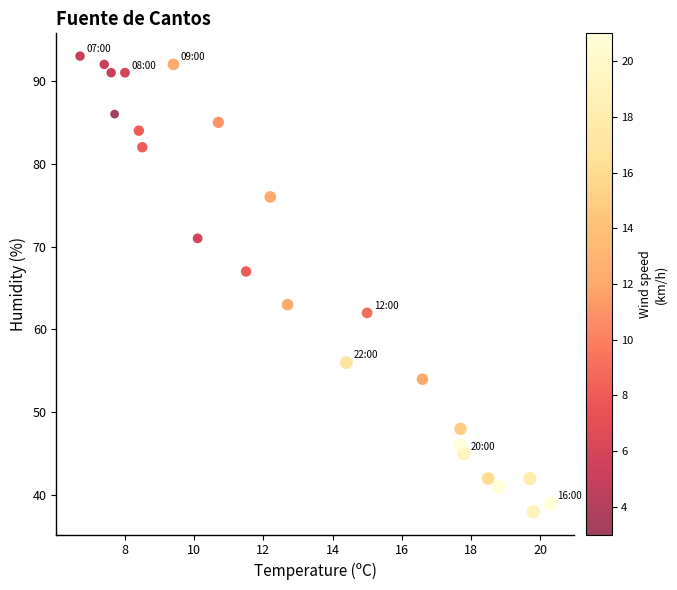

What is the range of Y values (max minus min)?

55